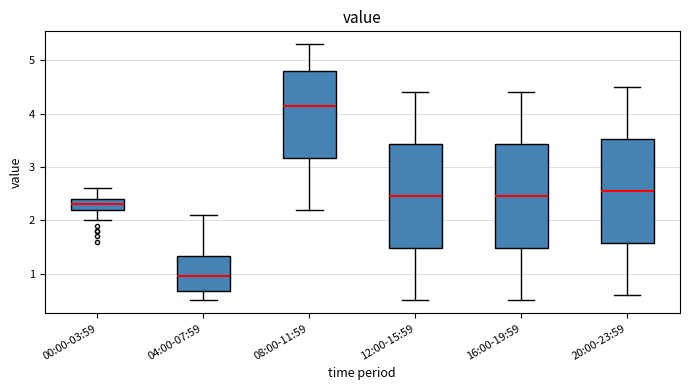

Which box has the lowest median line?

04:00-07:59